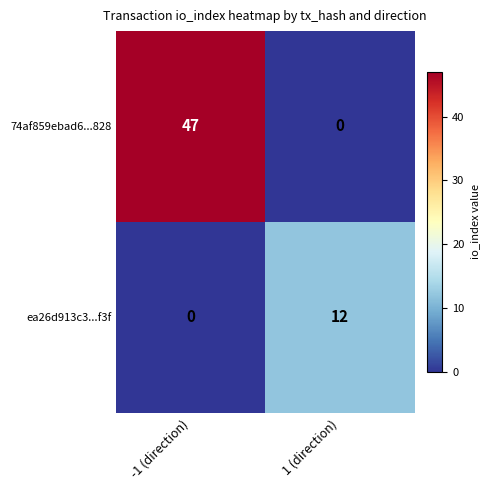

Reading right to left, what are all the values shown in this chart?

74af859ebad6...828: 1 (direction)=0	-1 (direction)=47
ea26d913c3...f3f: 1 (direction)=12	-1 (direction)=0